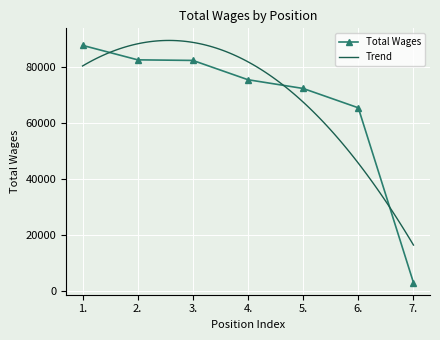

True or false: Total Wages has more than 1 interior local peaks.

False